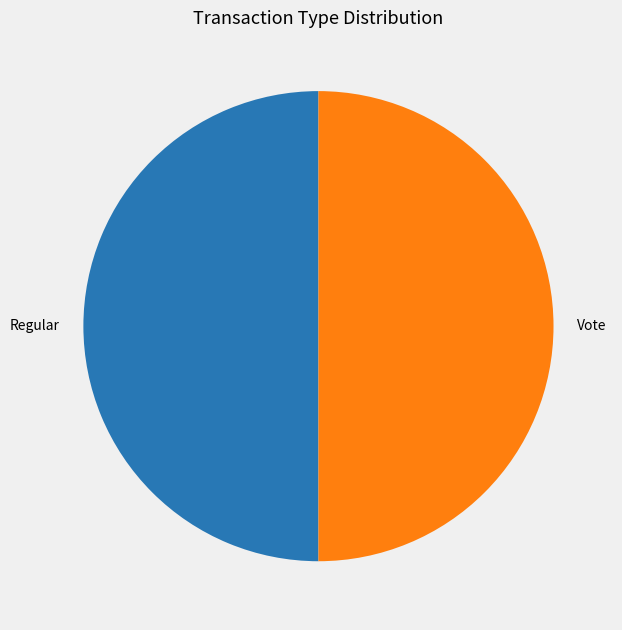

Combined, do Vote and Regular account for over 50%?

Yes